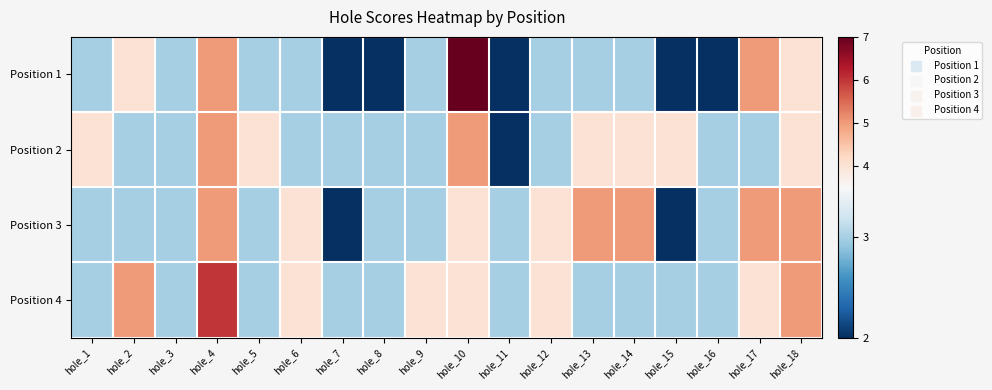

Rank the series at hole_15 from lowest to highest value.

Position 1, Position 3, Position 4, Position 2